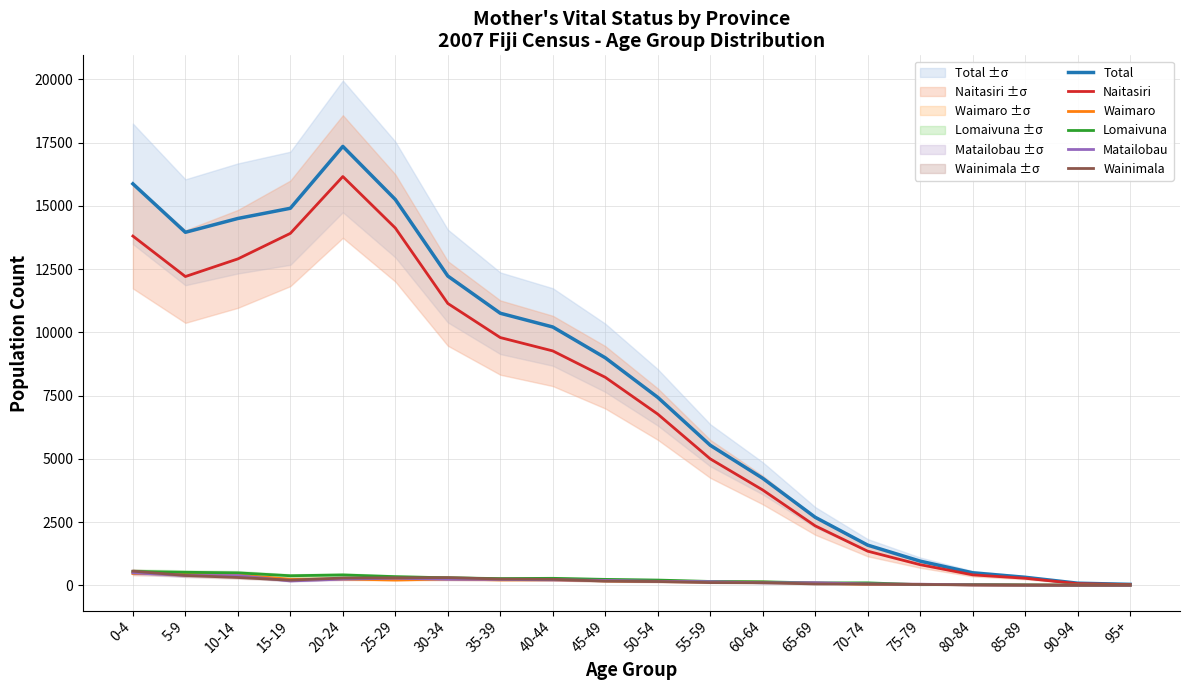

How many series are shown in this chart?

6